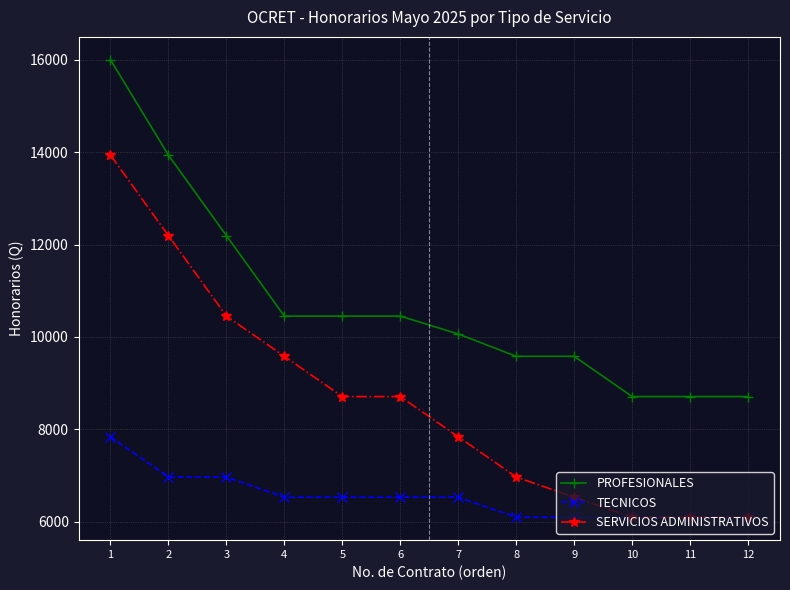

List the series in order of their peak value, lowest first.

TECNICOS, SERVICIOS ADMINISTRATIVOS, PROFESIONALES